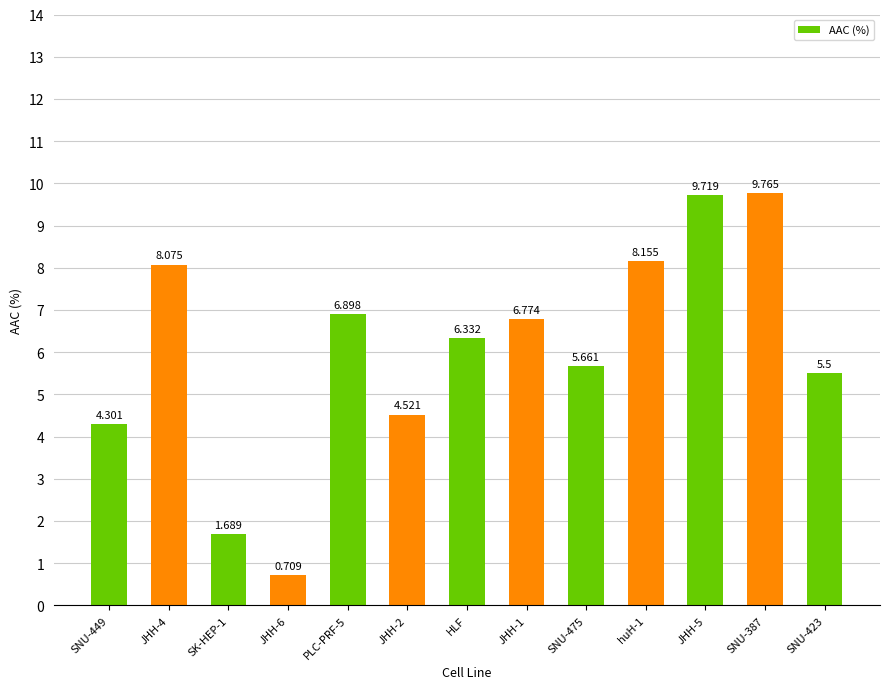

How many bars are there in total?

13